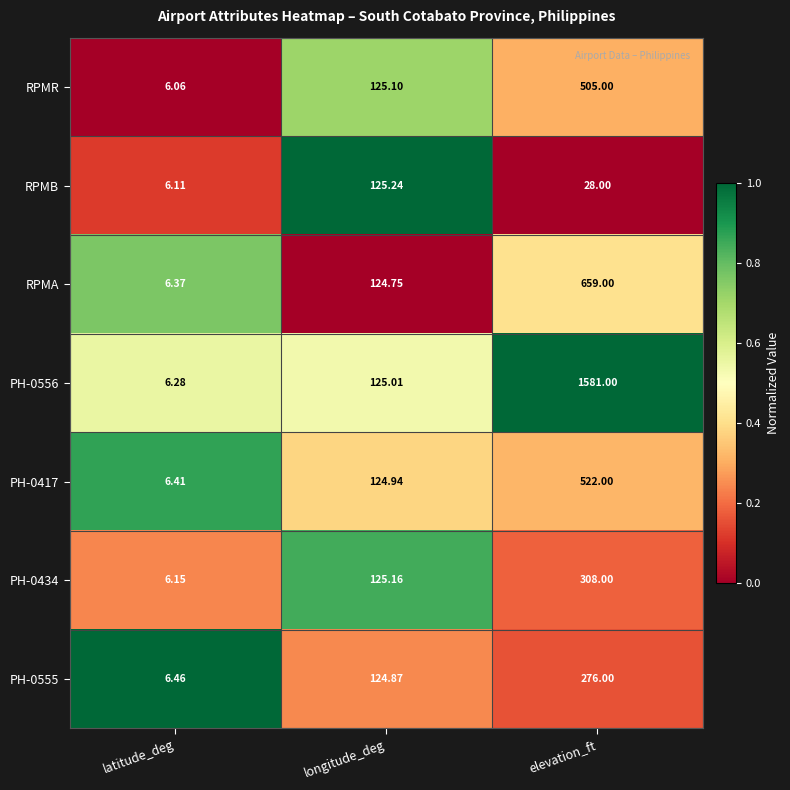

At which category does the chart reach its peak across all series?

elevation_ft